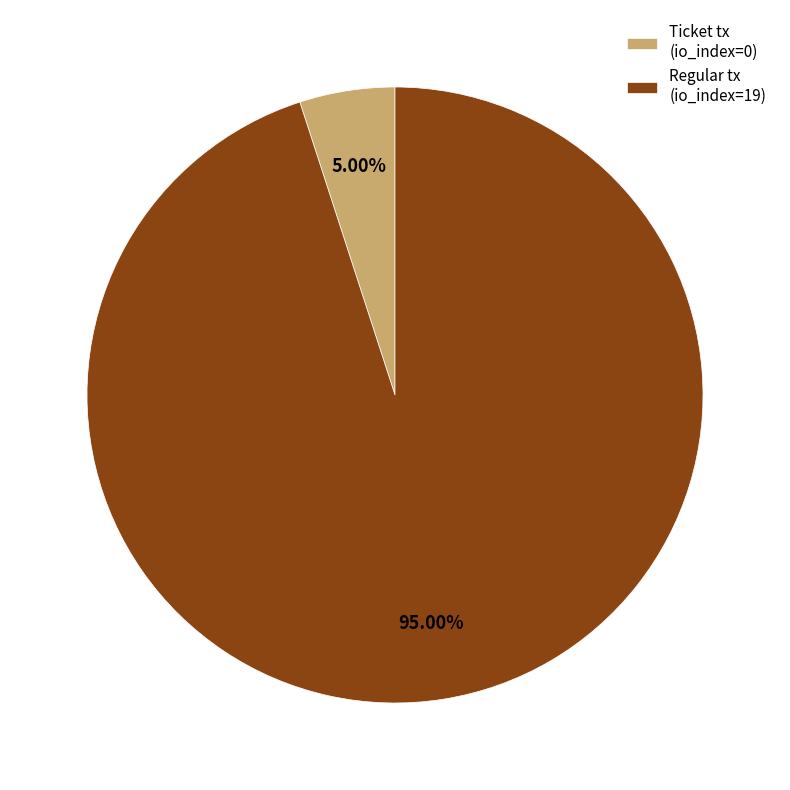

To the nearest percent, what is the difference between the largest and smallest slice percentages?

90%